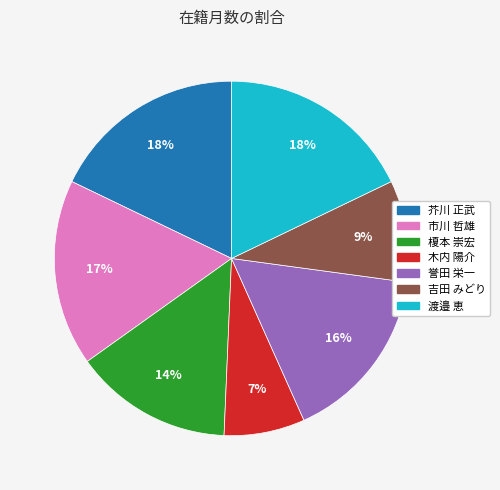

To the nearest percent, what is the combined percentage of 誉田 栄一 and 市川 哲雄?

33%